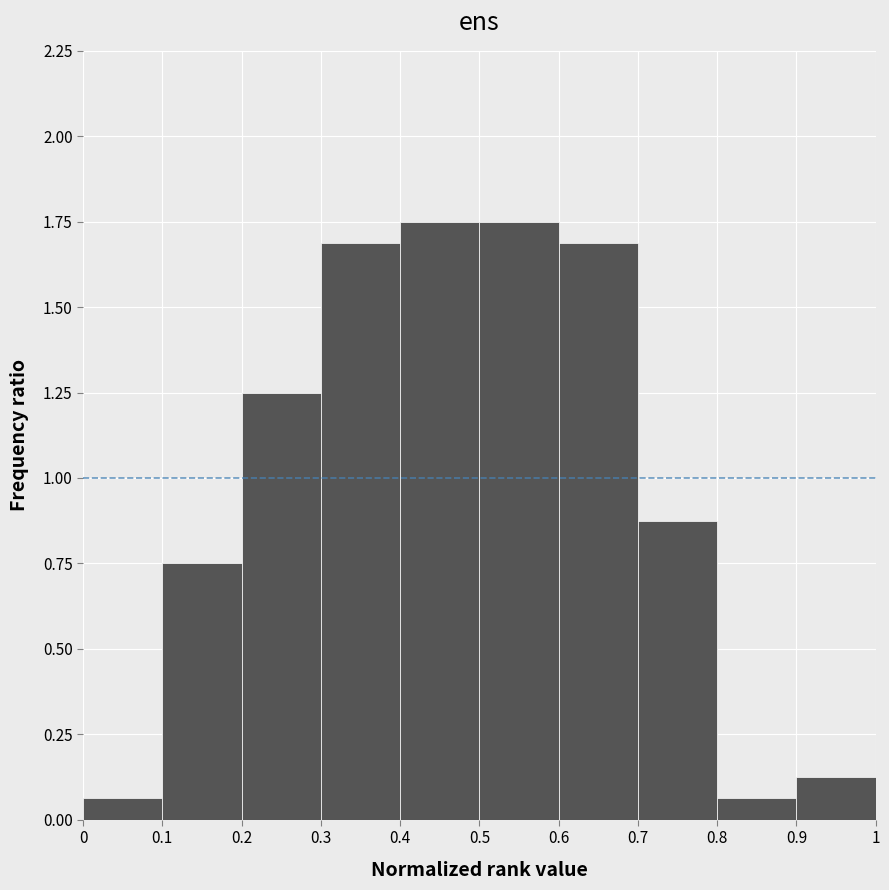

Reading left to right, list every bar in this chart as the range it spans on the x-axis followed by its height. The values are not printed on the chart, so give them approximately, as read against the axis.

0 to 0.1: 0.05
0.1 to 0.2: 0.75
0.2 to 0.3: 1.25
0.3 to 0.4: 1.70
0.4 to 0.5: 1.75
0.5 to 0.6: 1.75
0.6 to 0.7: 1.70
0.7 to 0.8: 0.90
0.8 to 0.9: 0.05
0.9 to 1: 0.15